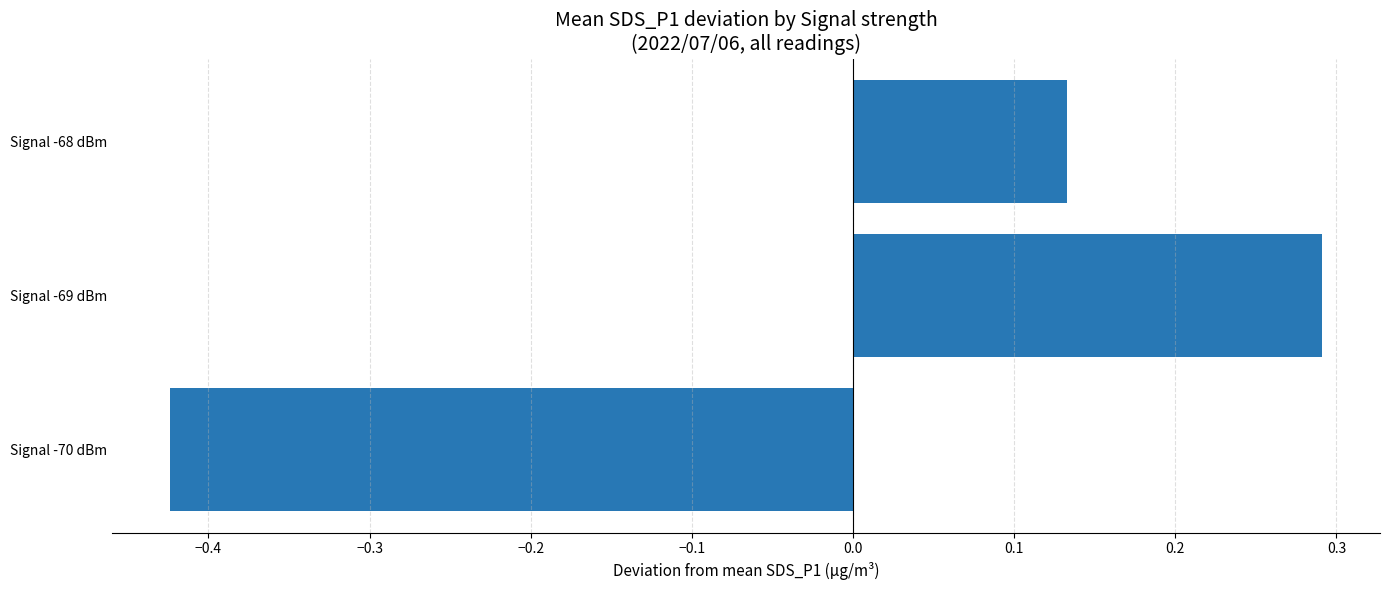

At which label is the value closest to 0?

Signal -68 dBm